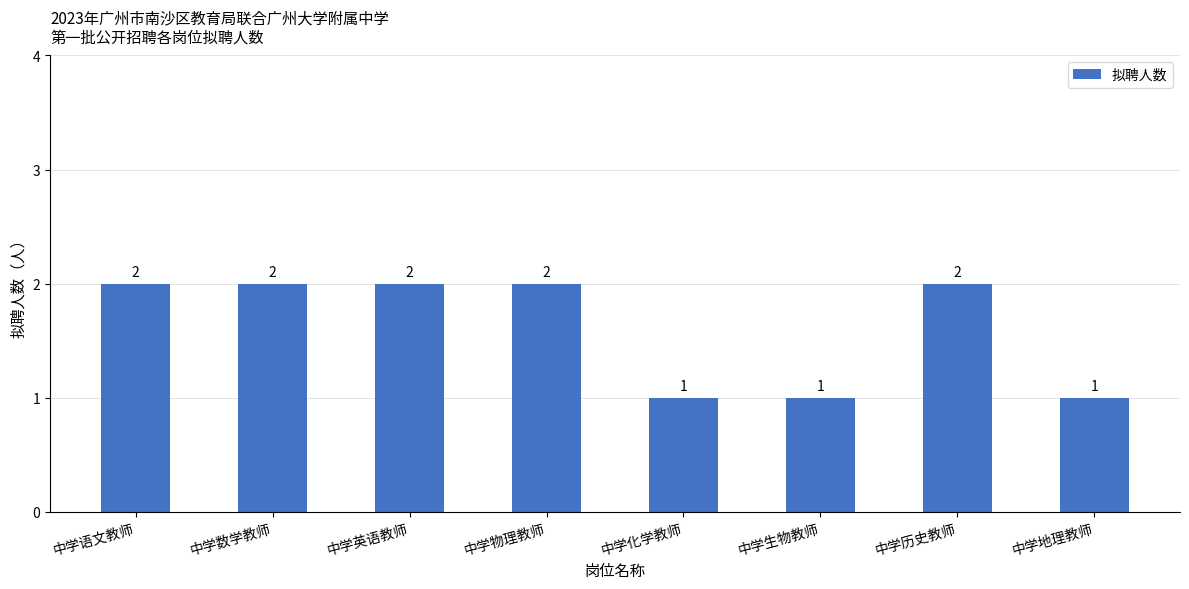

Is it true that the value at 中学物理教师 is 2?

True